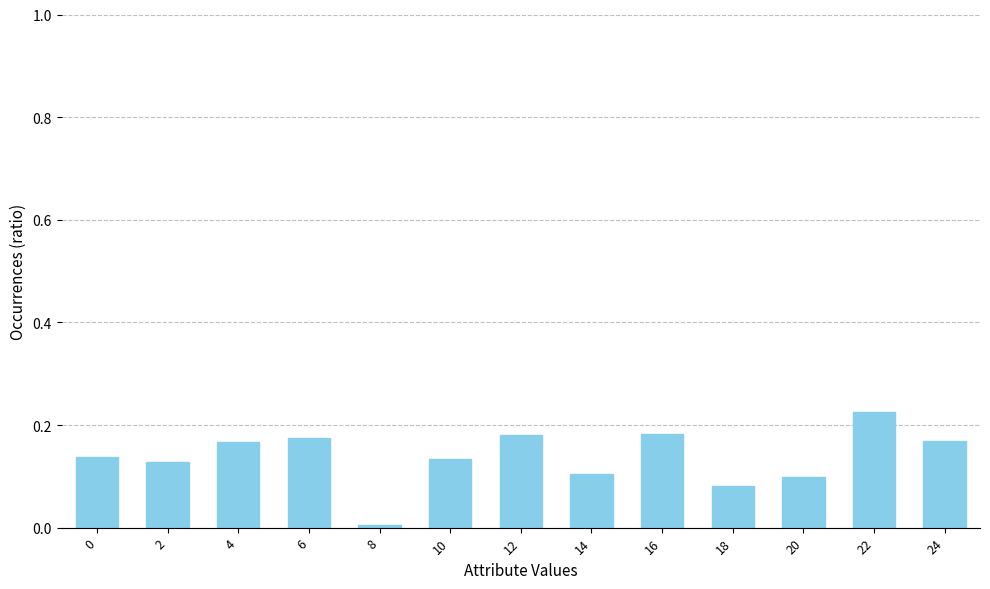

True or false: the data shows 0.2 at 14.

False